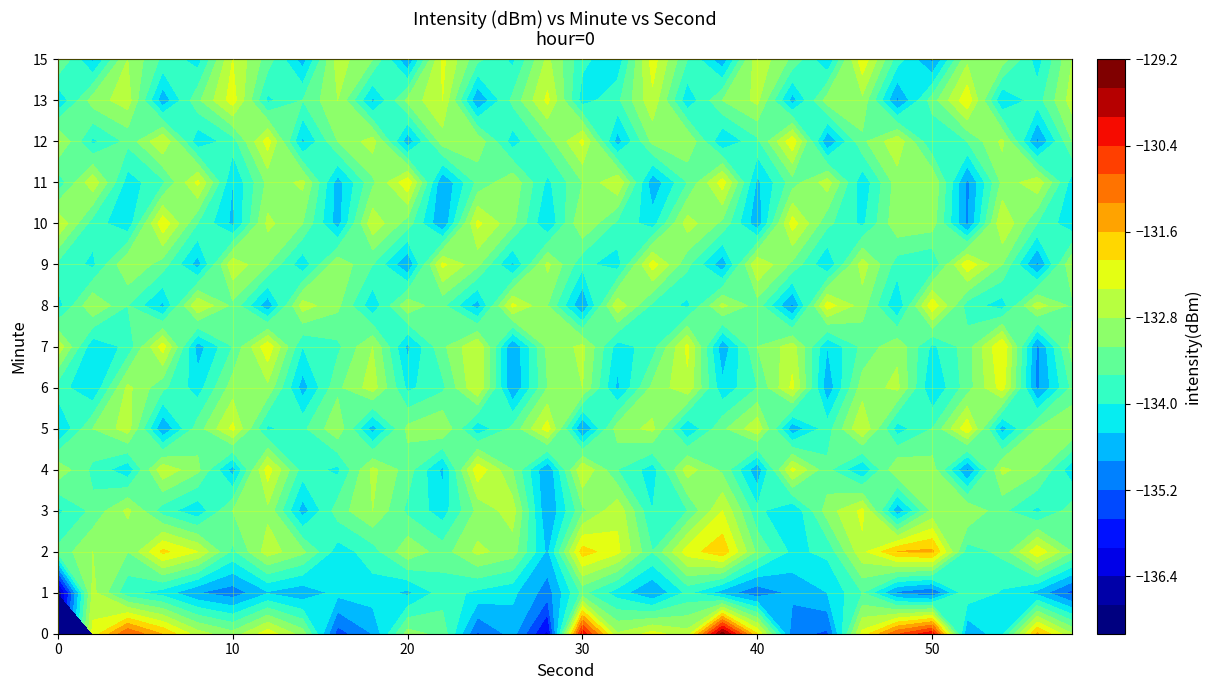

At which label is 2 closest to -133?

26